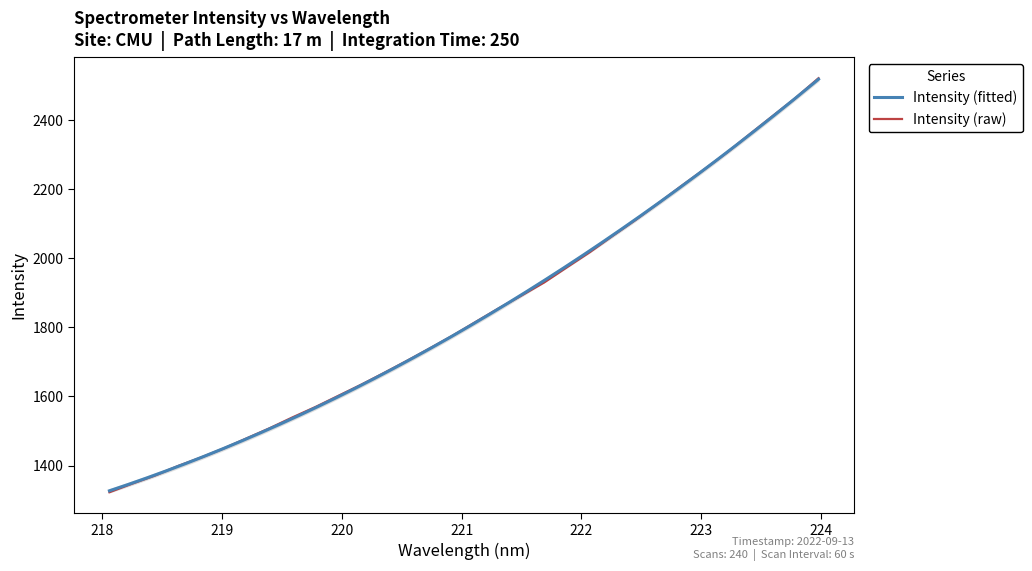

What is the minimum value for Intensity (raw)?

1322.7